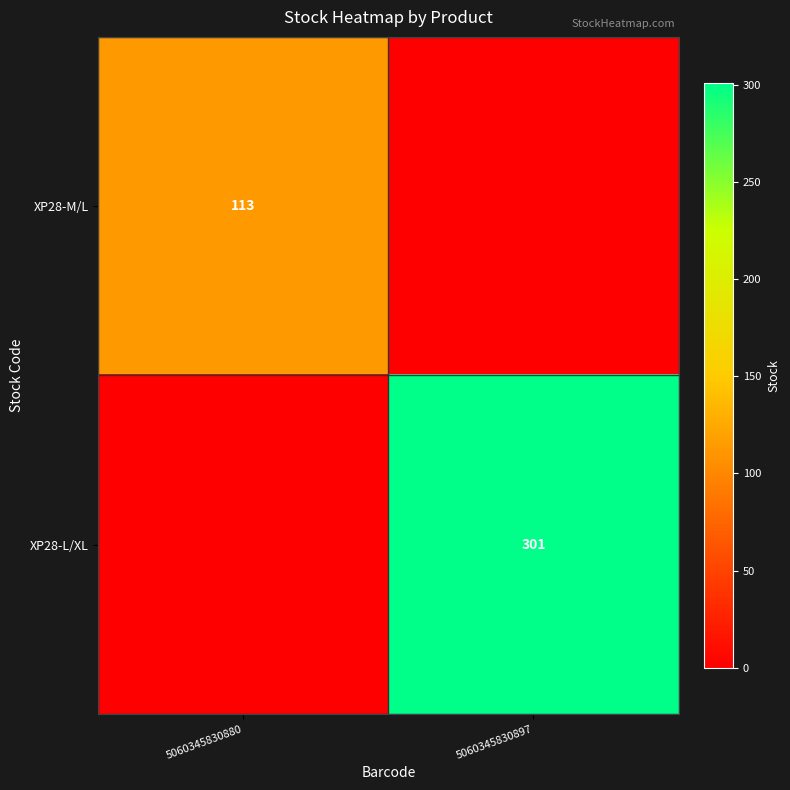

Is it true that XP28-L/XL equals 67 at 5060345830897?

False